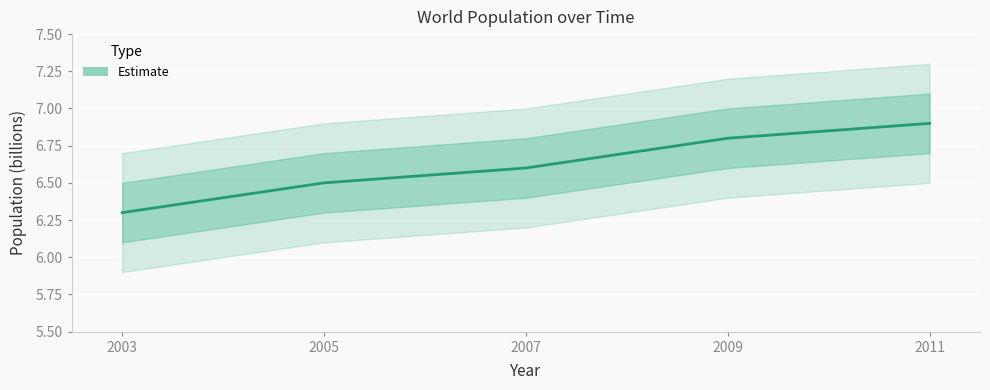

The value at 2007 is 2.3. True or false?

False